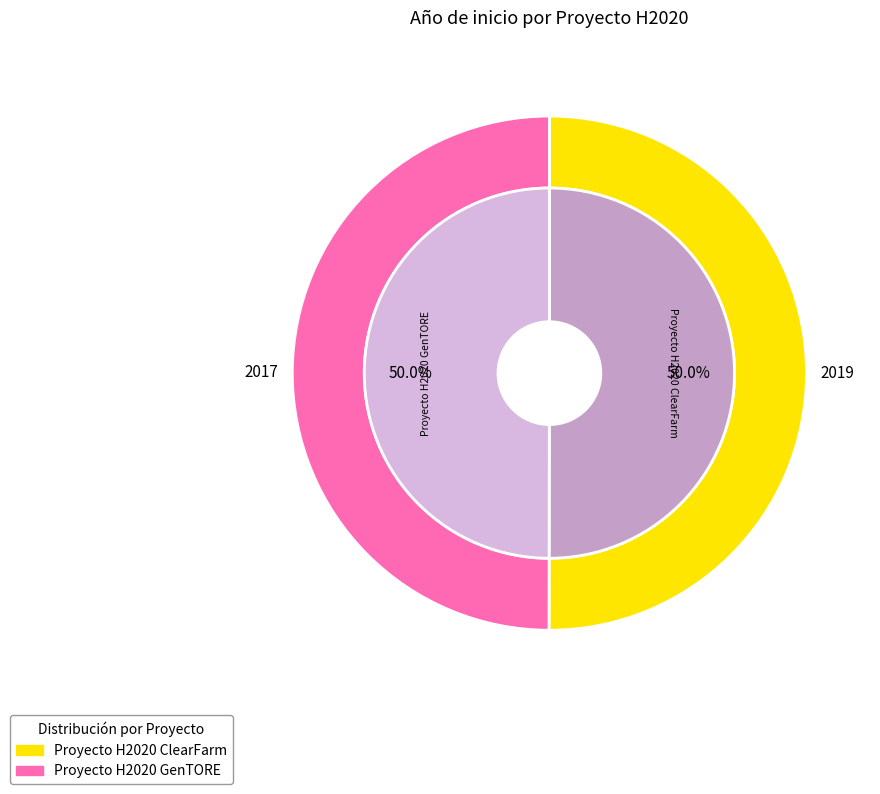

What percentage is NOT represented by Proyecto H2020 GenTORE?

50.0%